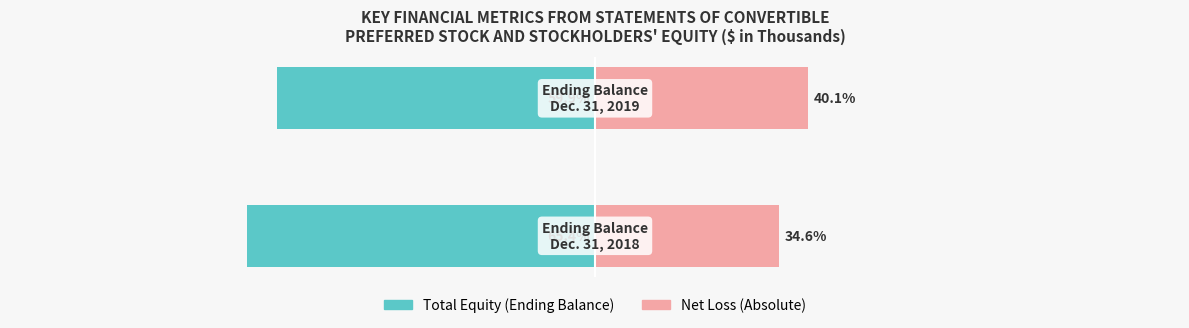

List the series in order of their overall mean, highest first.

Net Loss (Absolute), Total Equity (Ending Balance)